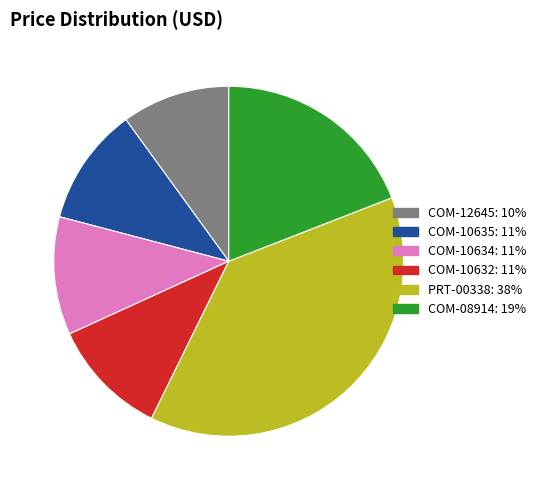

Does any single category account for the majority?

No